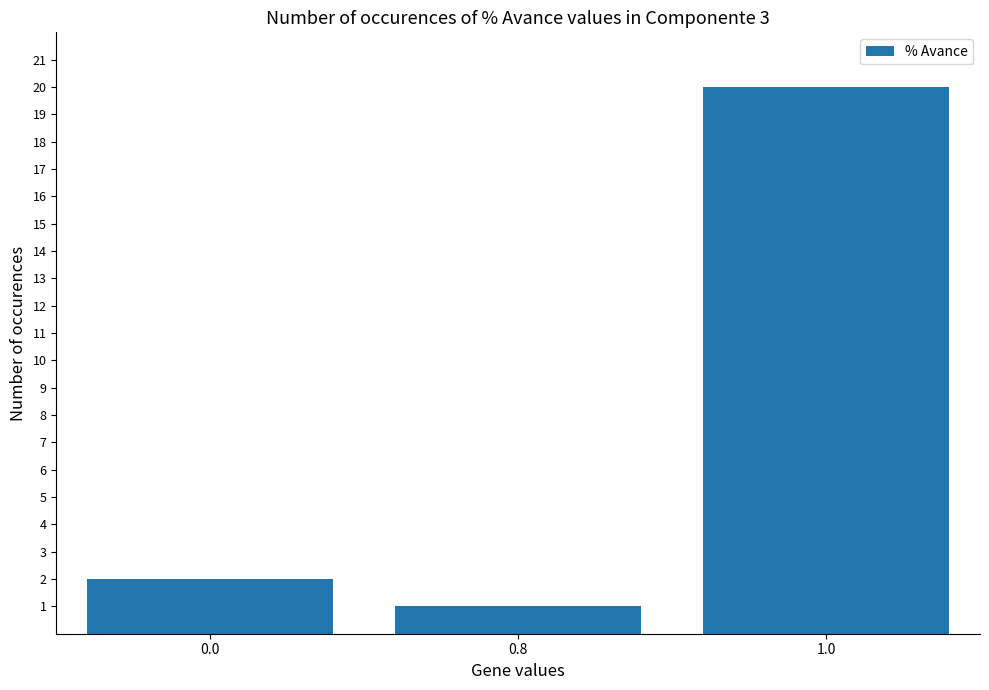

How many data points are less than 2?

1